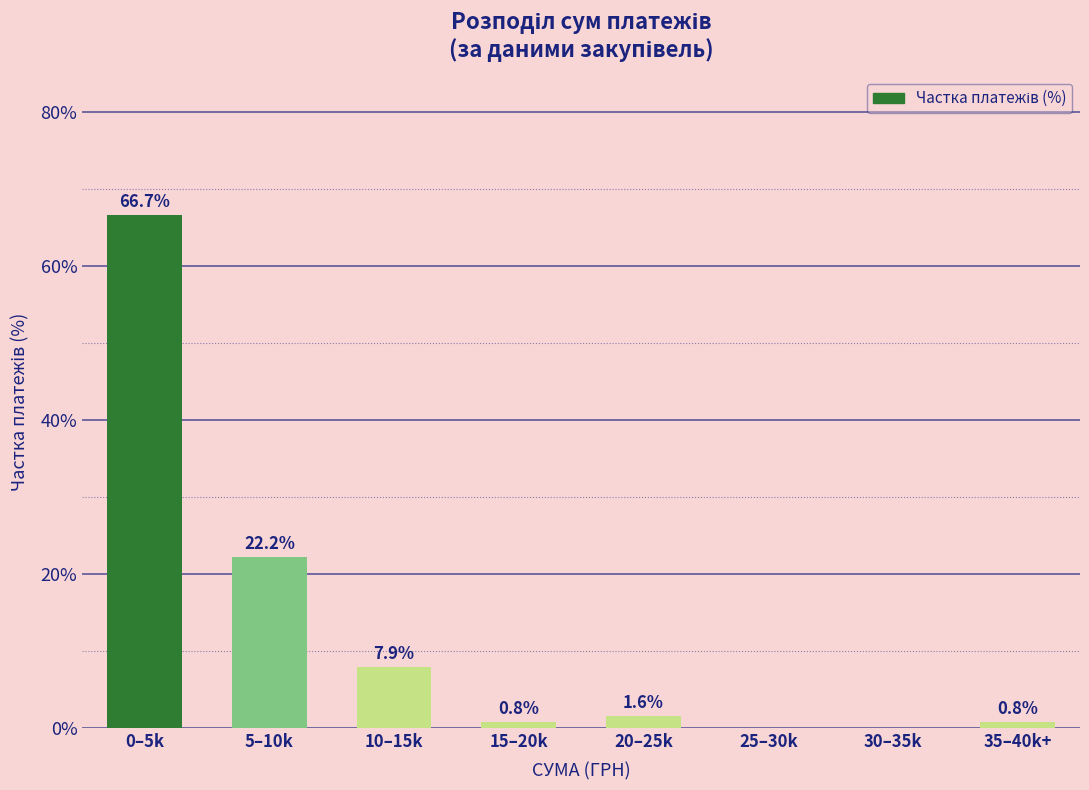

Reading left to right, transcribe all the data shown in this chart.

0–5k=66.7	5–10k=22.2	10–15k=7.9	15–20k=0.8	20–25k=1.6	25–30k=0.0	30–35k=0.0	35–40k+=0.8